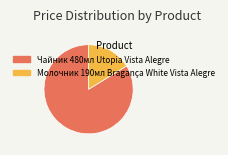

Which category has the smallest portion of the pie?

Молочник 190мл Bragança White Vista Alegre